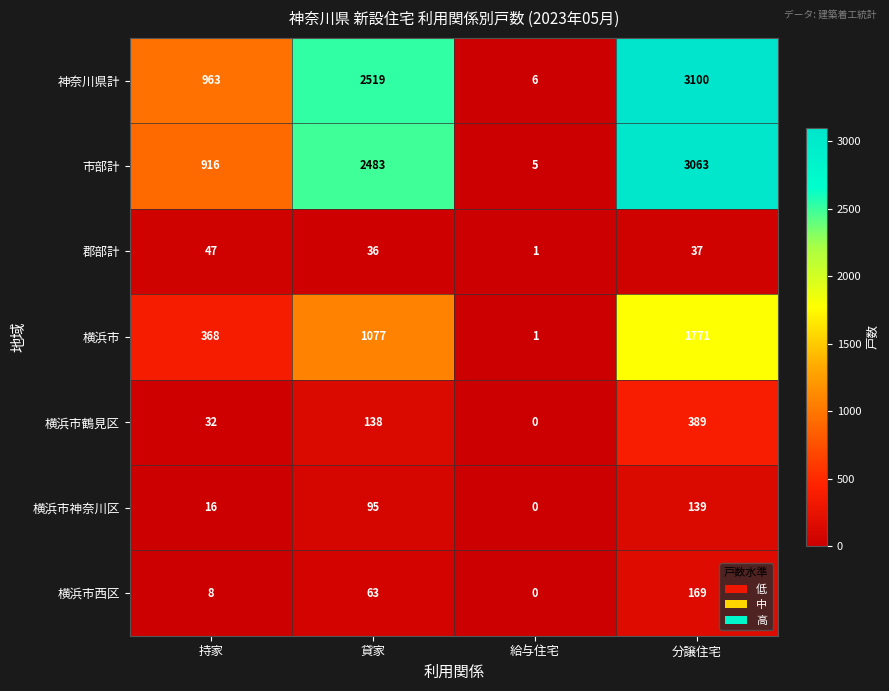

What is the total value across all series at 分譲住宅?

8668